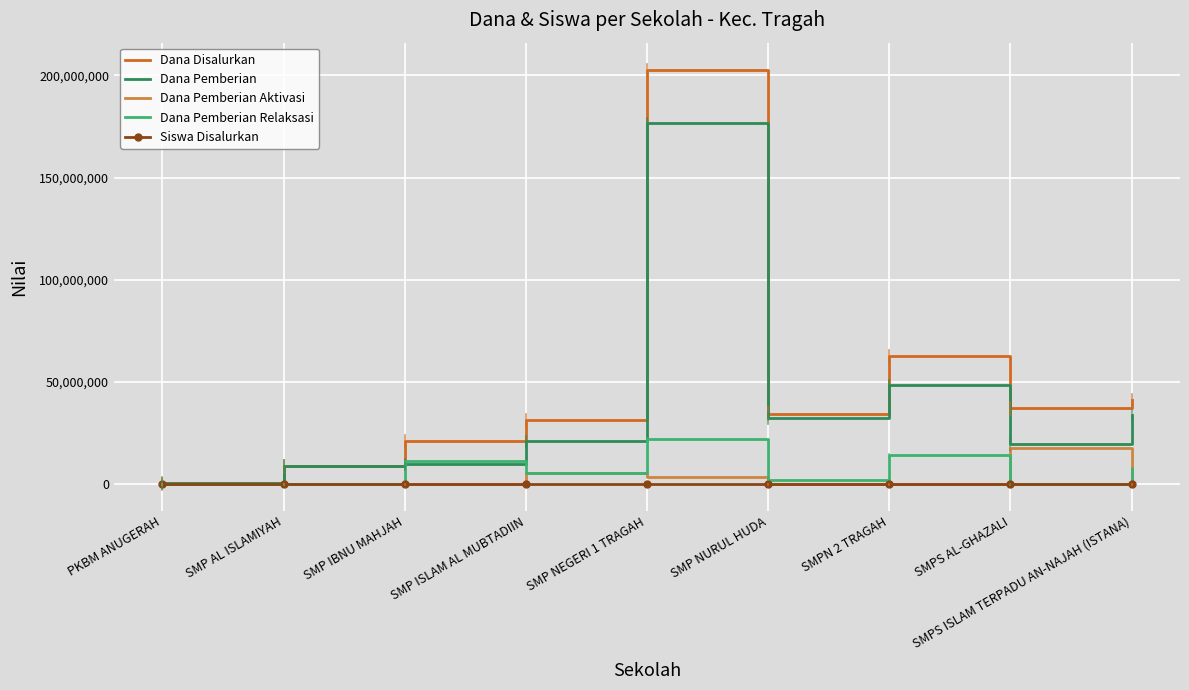

What is the sum of the Dana Disalurkan values at SMP NEGERI 1 TRAGAH and PKBM ANUGERAH?

202875000